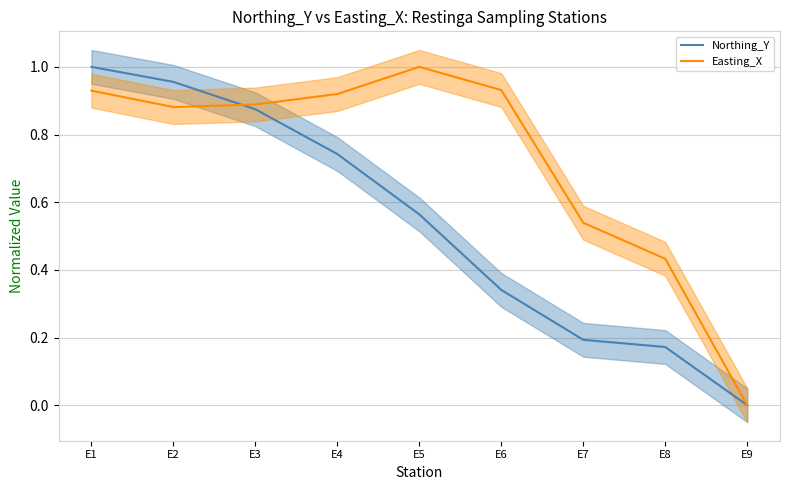

Reading left to right, list all the values displayed in this chart.

Northing_Y: E1=1.0	E2=1.0	E3=0.9	E4=0.7	E5=0.6	E6=0.3	E7=0.2	E8=0.2	E9=0.0
Easting_X: E1=0.9	E2=0.9	E3=0.9	E4=0.9	E5=1.0	E6=0.9	E7=0.5	E8=0.4	E9=0.0